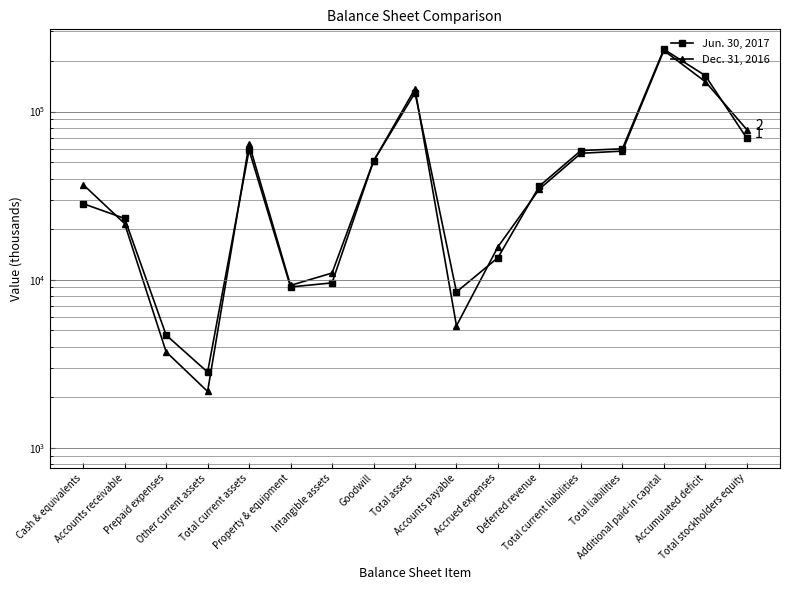

What is the difference between the maximum and minimum values in the Dec. 31, 2016 series?

228620